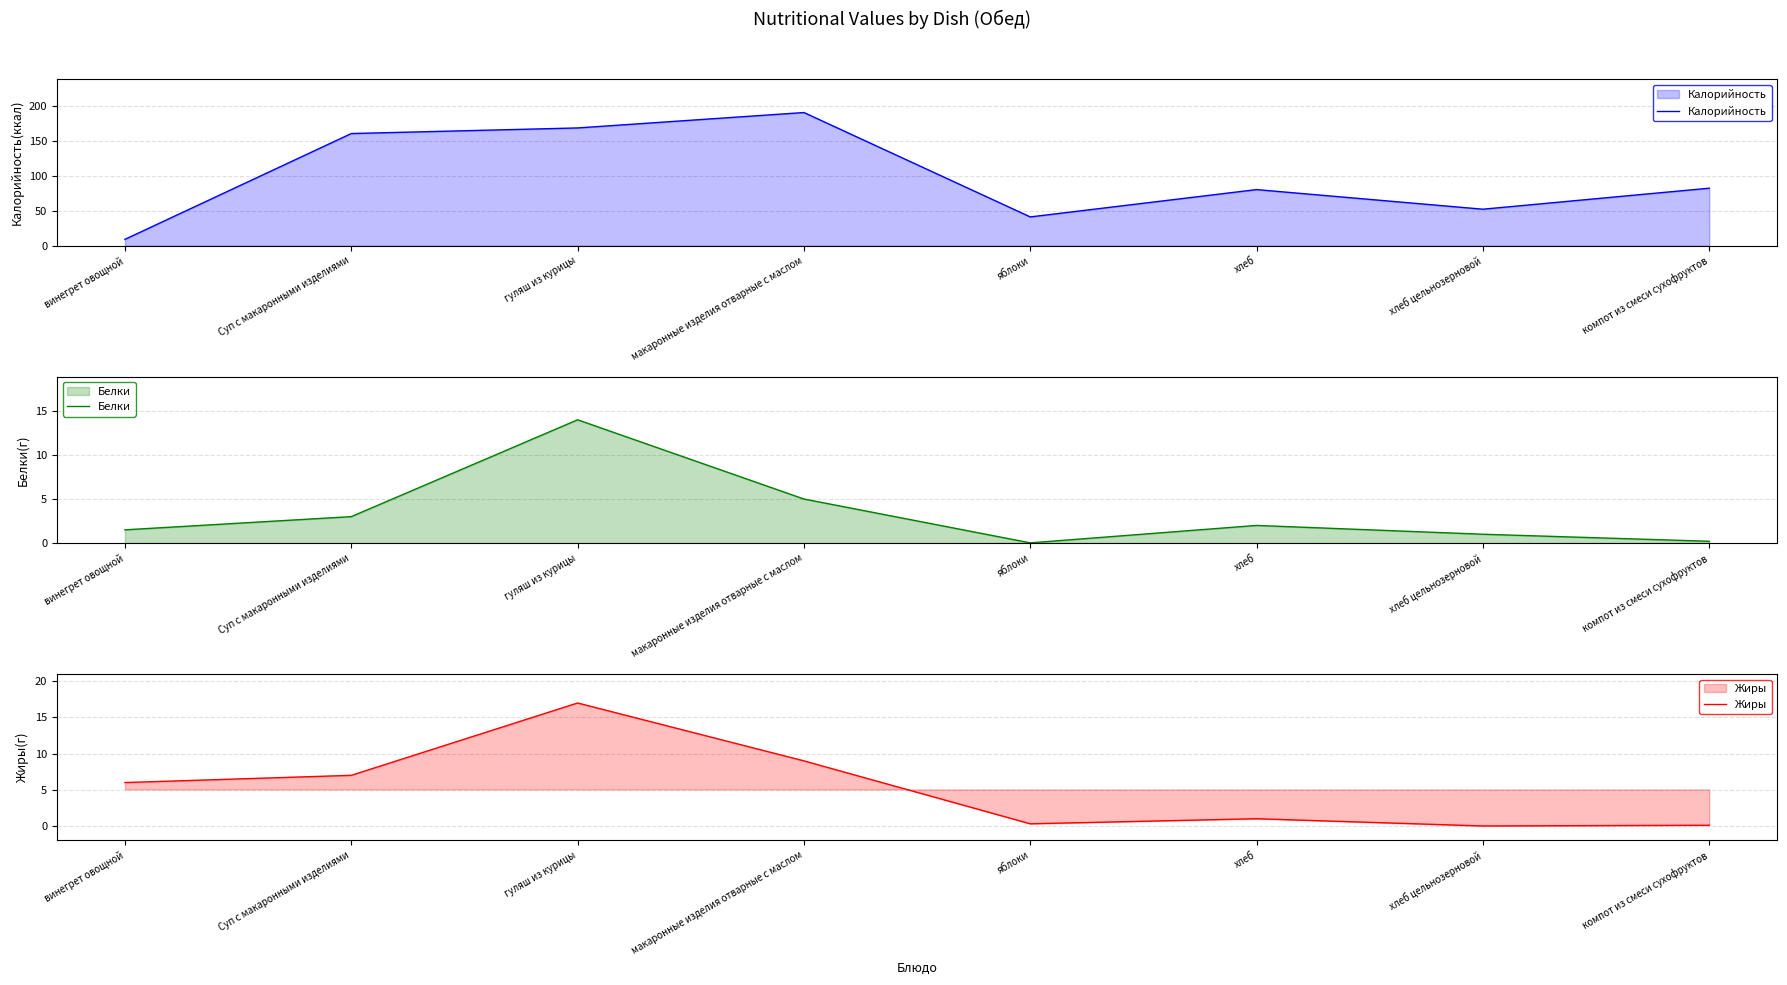

True or false: Калорийность has more than 0 points higher than both neighbors.

True